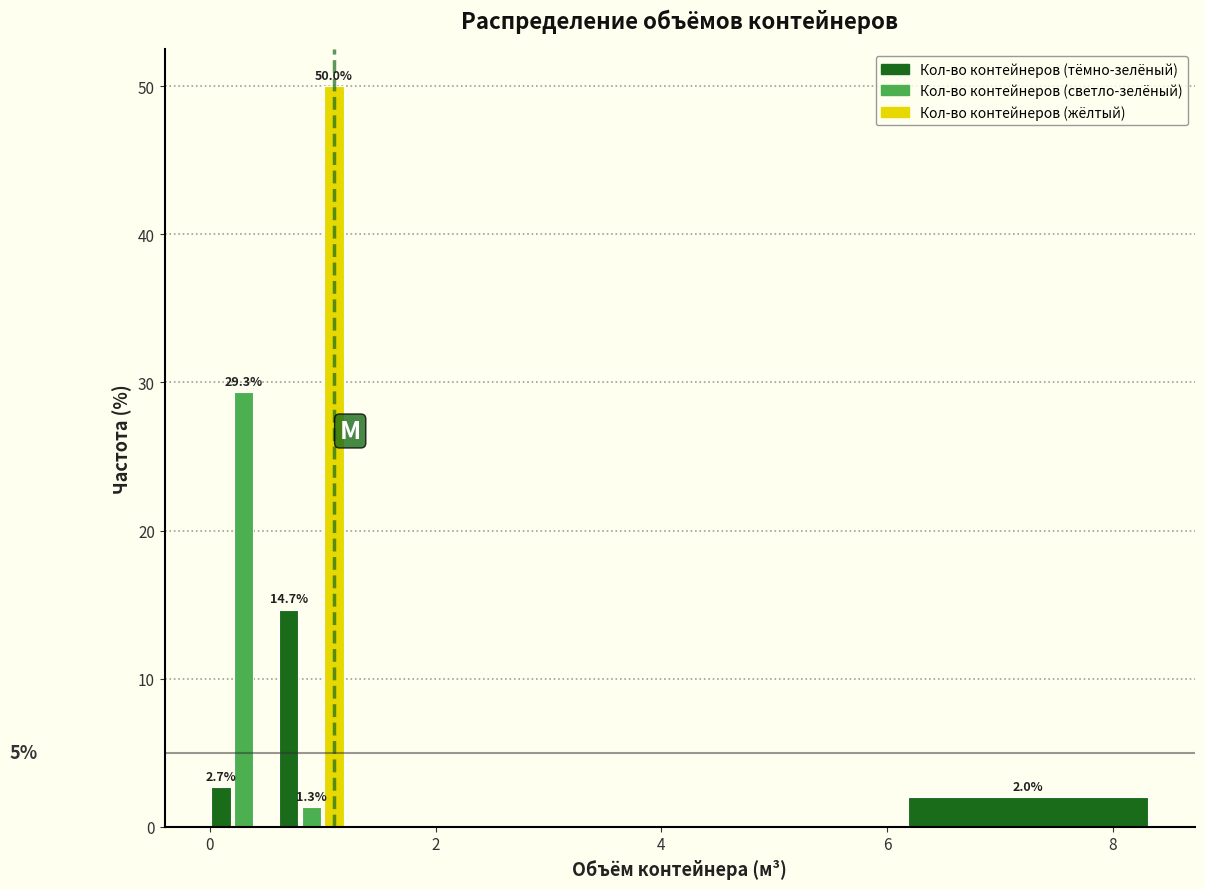

Around what value on the x-axis is the tallest bar? Give the approximate position of its centre, as read against the axis.

1.2